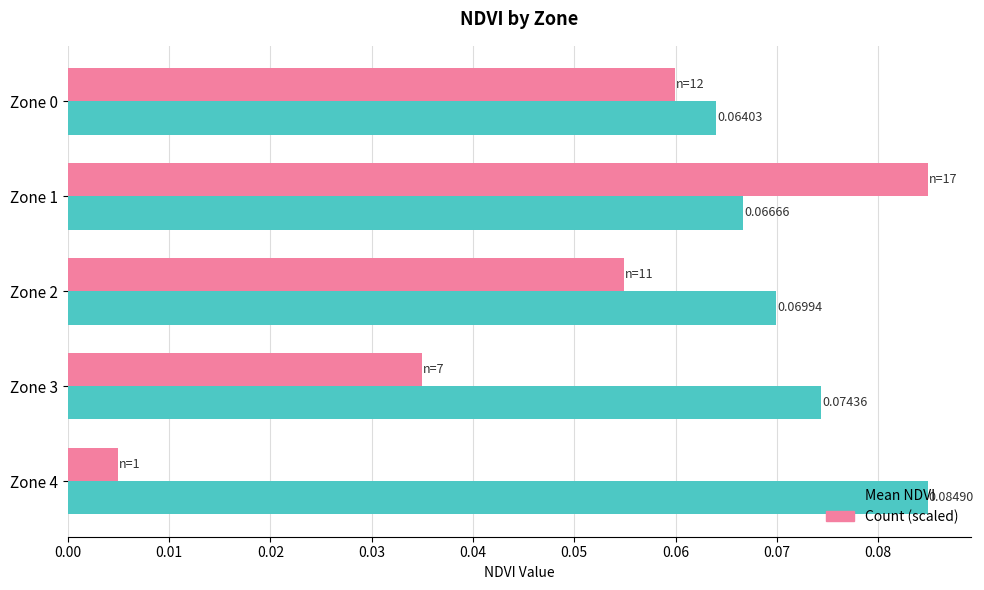

At how many categories does at least one series exceed 0?

5